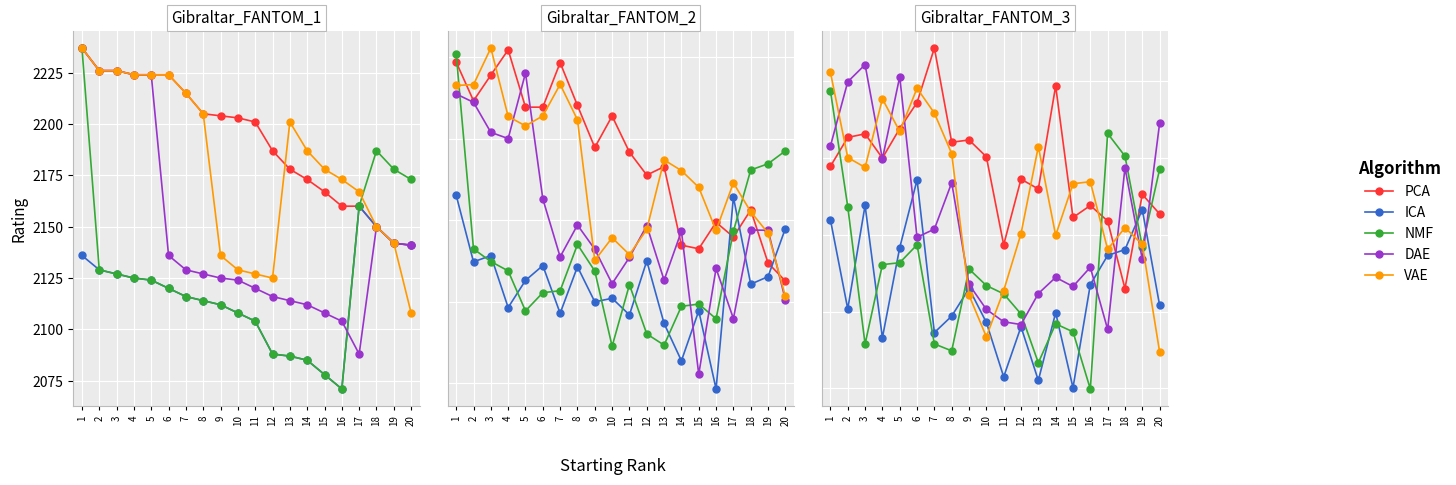

What is the approximate value of NMF at 14?

2092.0